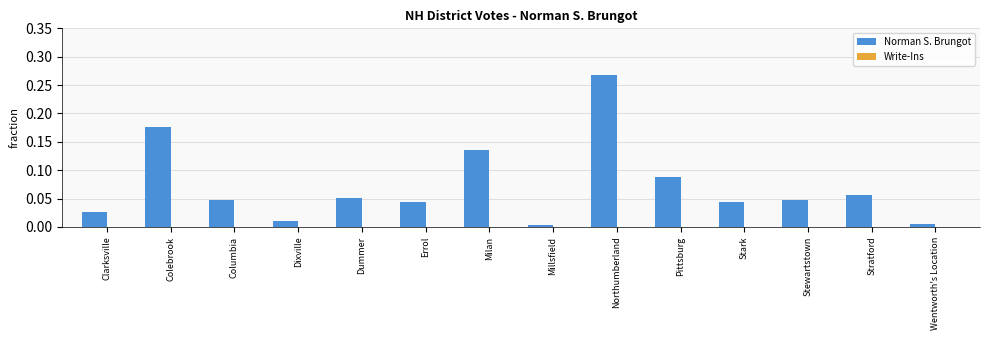

Between Colebrook and Stark, which is larger?

Colebrook